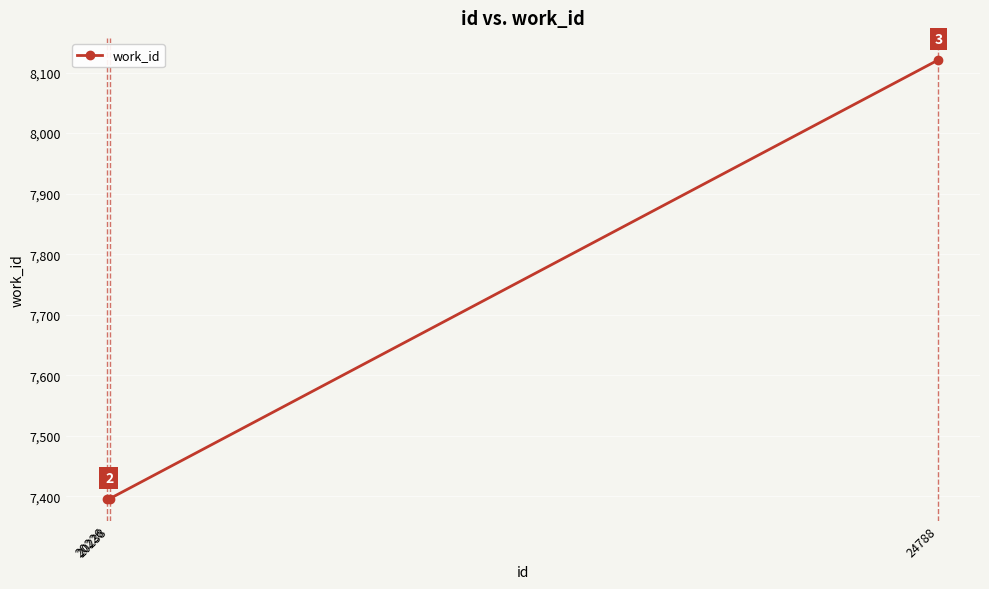

How many lines are shown in the chart?

1